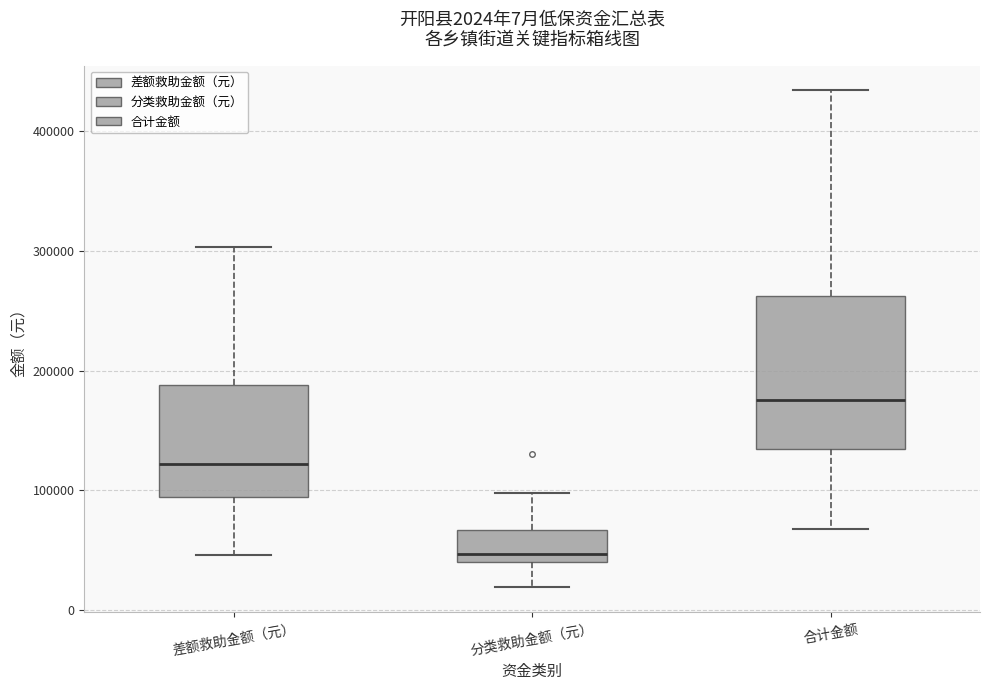

Comparing the boxes themselves (not the whiskers), which one is the tallest?

合计金额